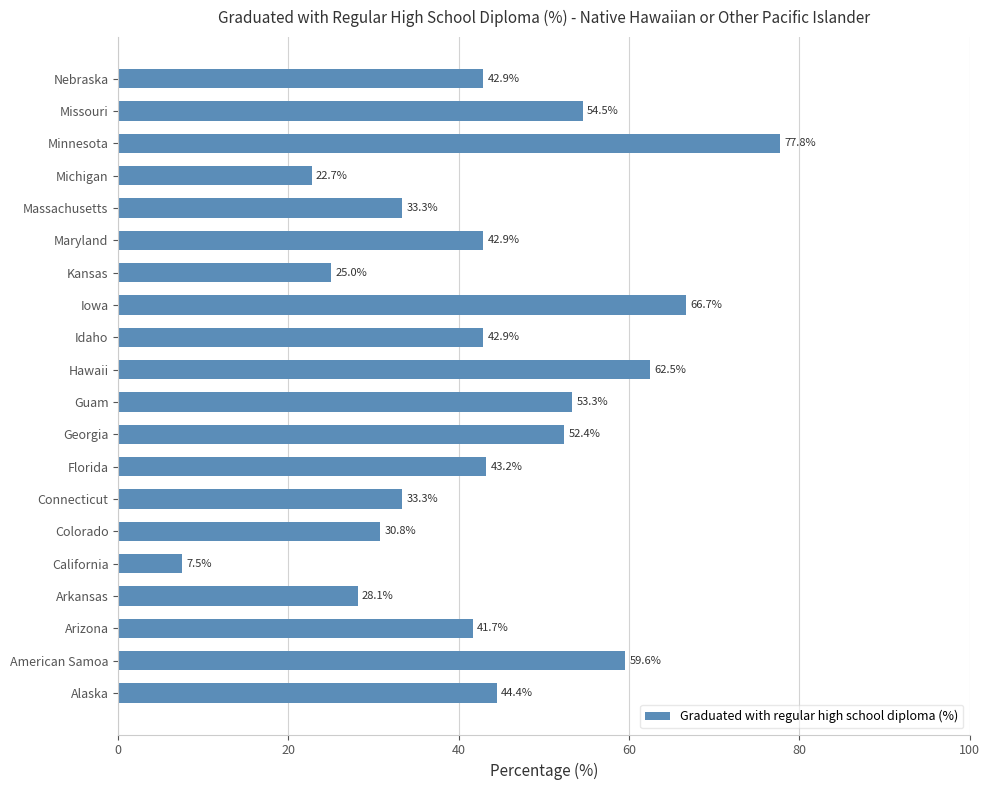

What is the greatest value displayed?

77.8